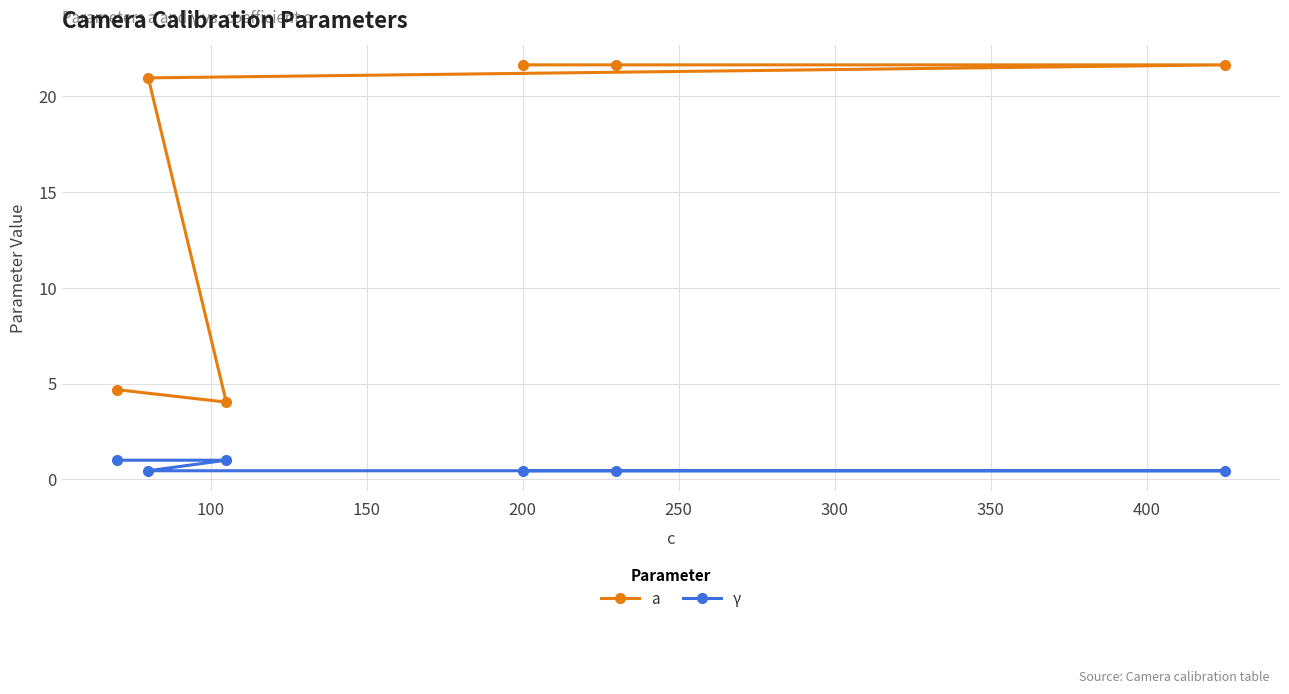

What is the average value of the a series?

15.8